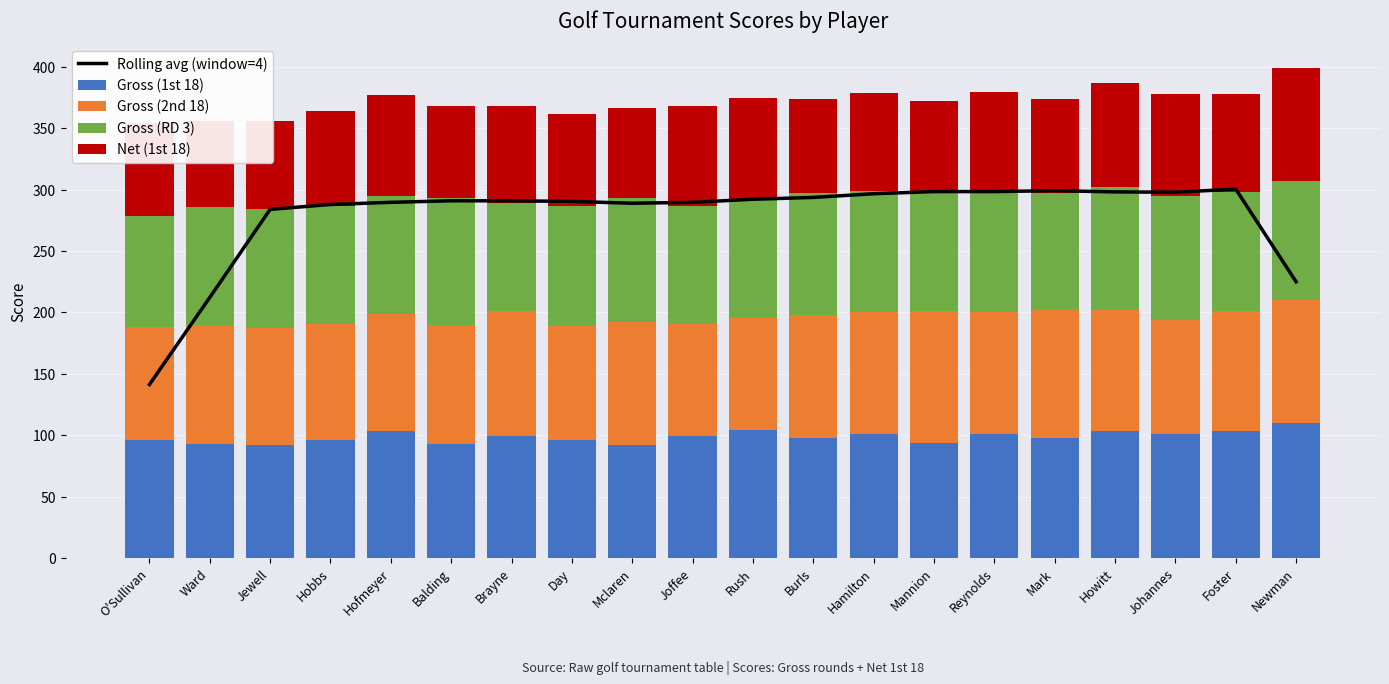

Rank the series at Reynolds from lowest to highest value.

Net (1st 18), Gross (2nd 18), Gross (RD 3), Gross (1st 18), Rolling avg (window=4)